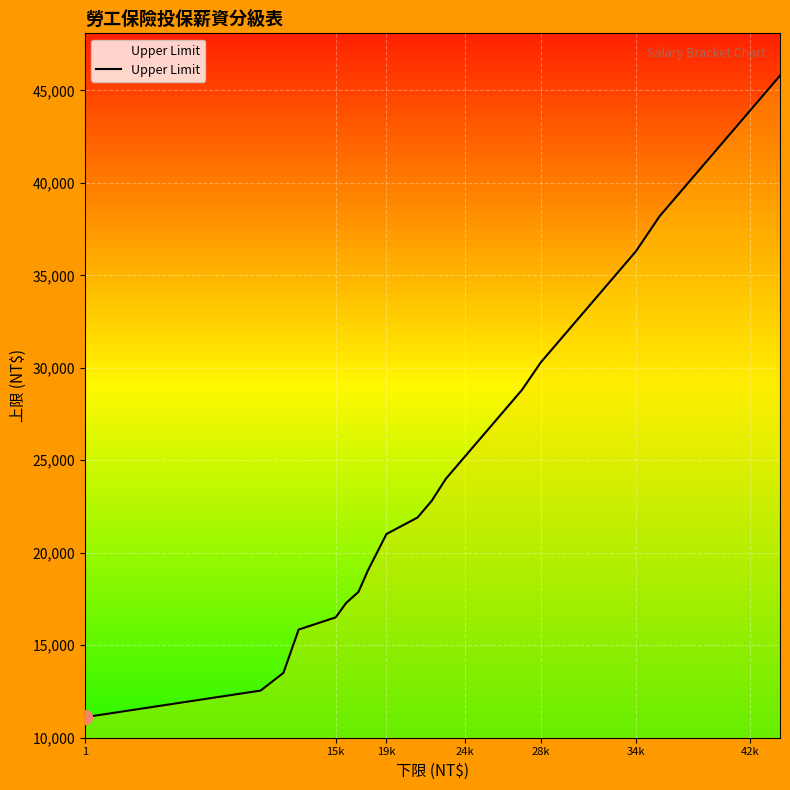

What is the difference between the maximum and minimum values?

34700